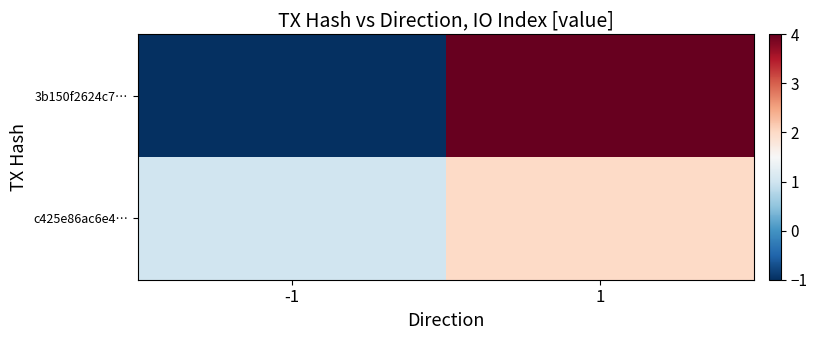

Reading left to right, what are all the values shown in this chart?

3b150f2624c7…: -1=-1	1=4
c425e86ac6e4…: -1=1	1=2